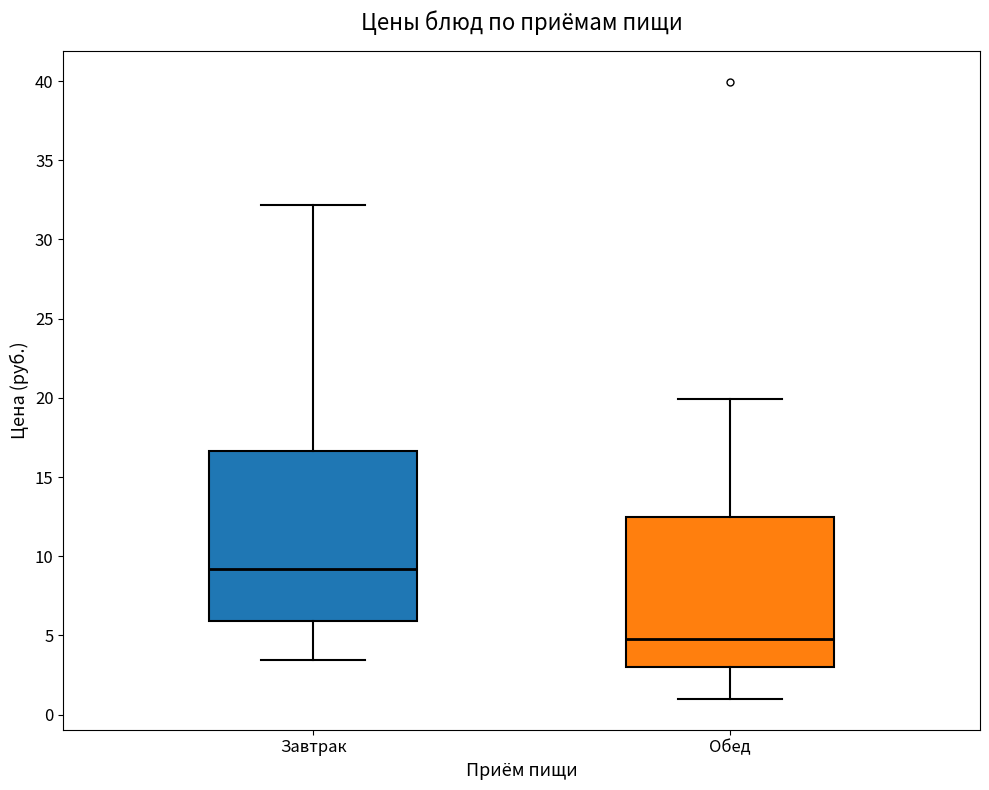

Which box is the tallest, from its lower edge to its upper edge?

Завтрак